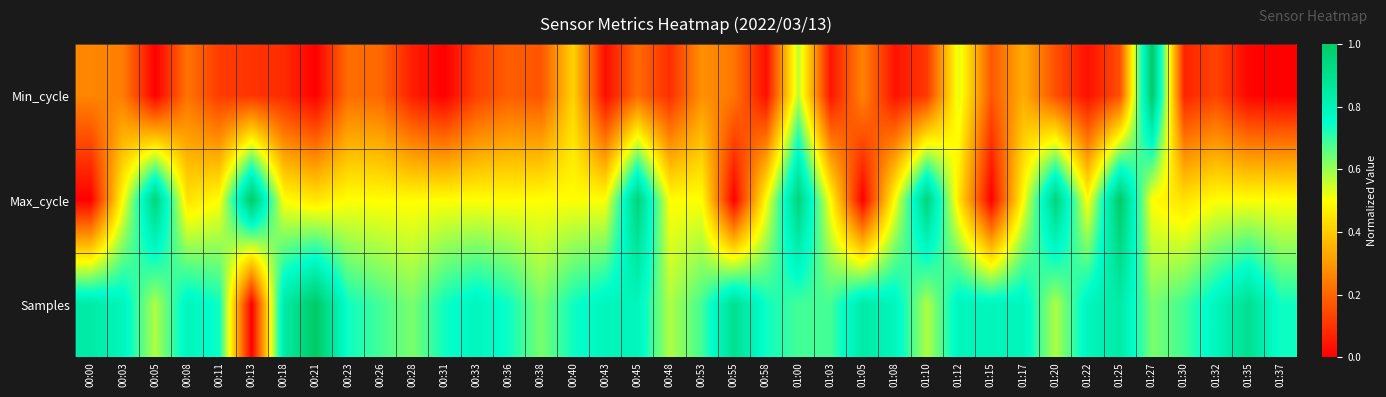

Which series has the largest total across all categories?

Samples